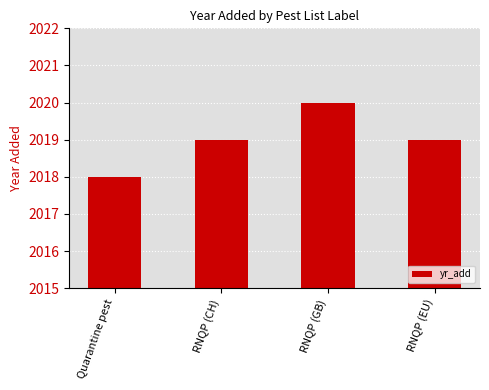

The chart shows a value of 852 at RNQP (CH). True or false?

False